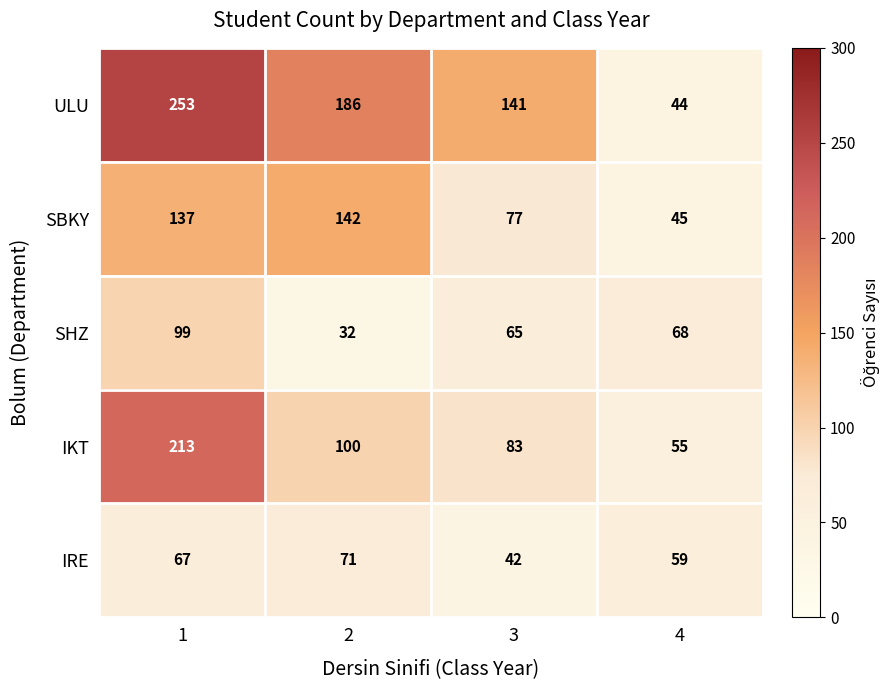

At 3, list the series in order from largest to smallest.

ULU, IKT, SBKY, SHZ, IRE